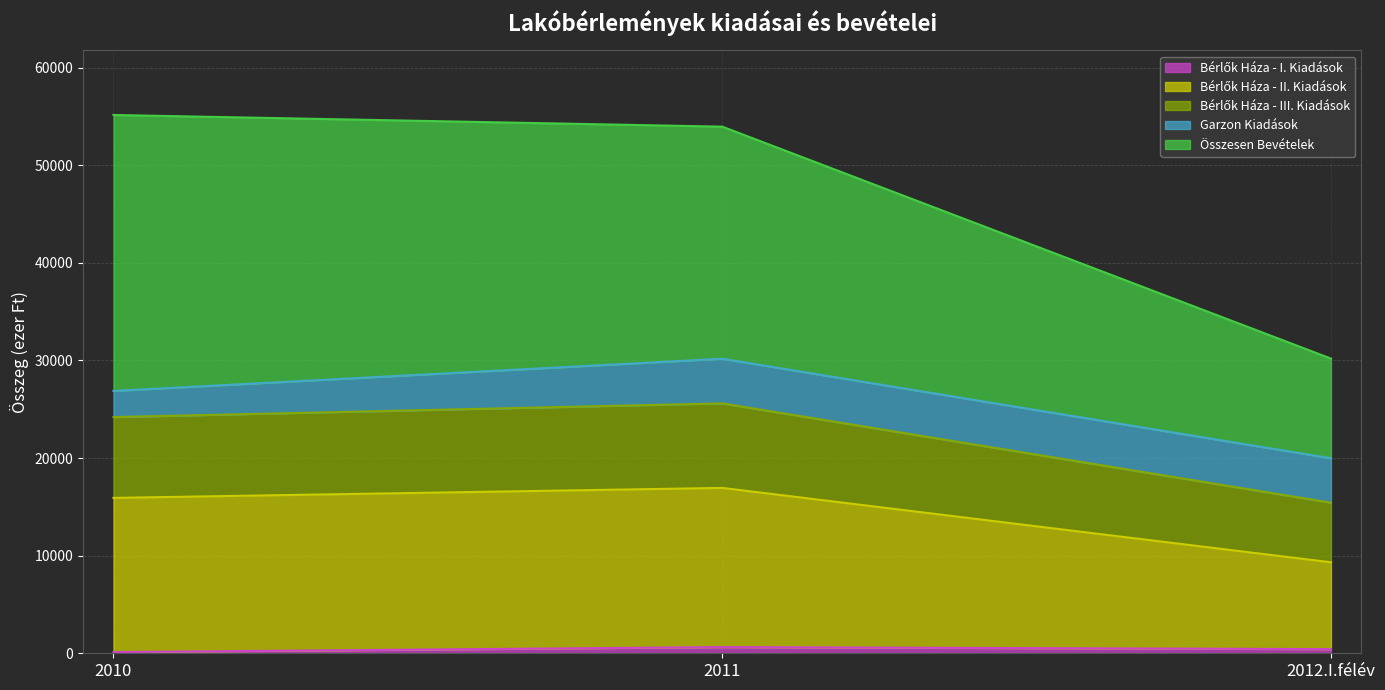

What is the sum of all Bérlők Háza - III. Kiadások values?

65218